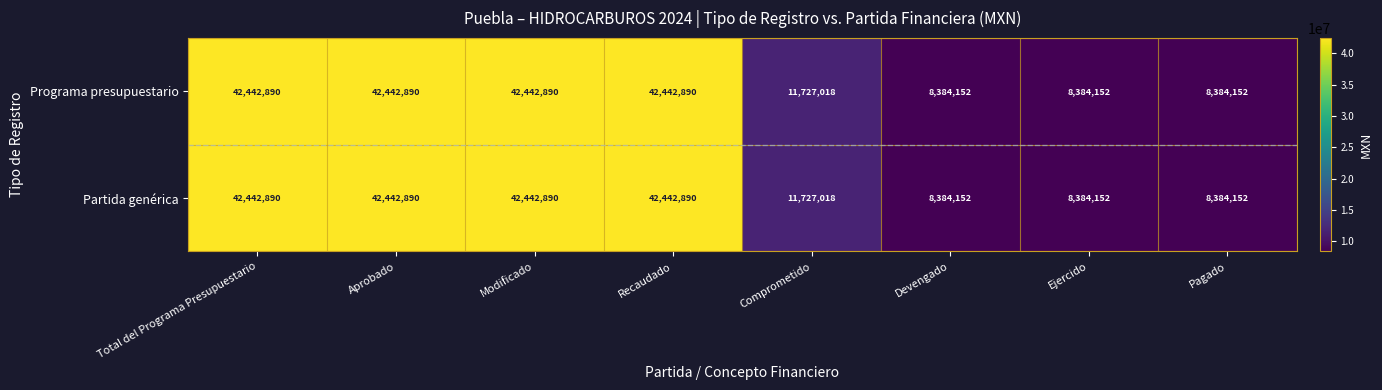

What is the minimum value shown in the chart?

8384152